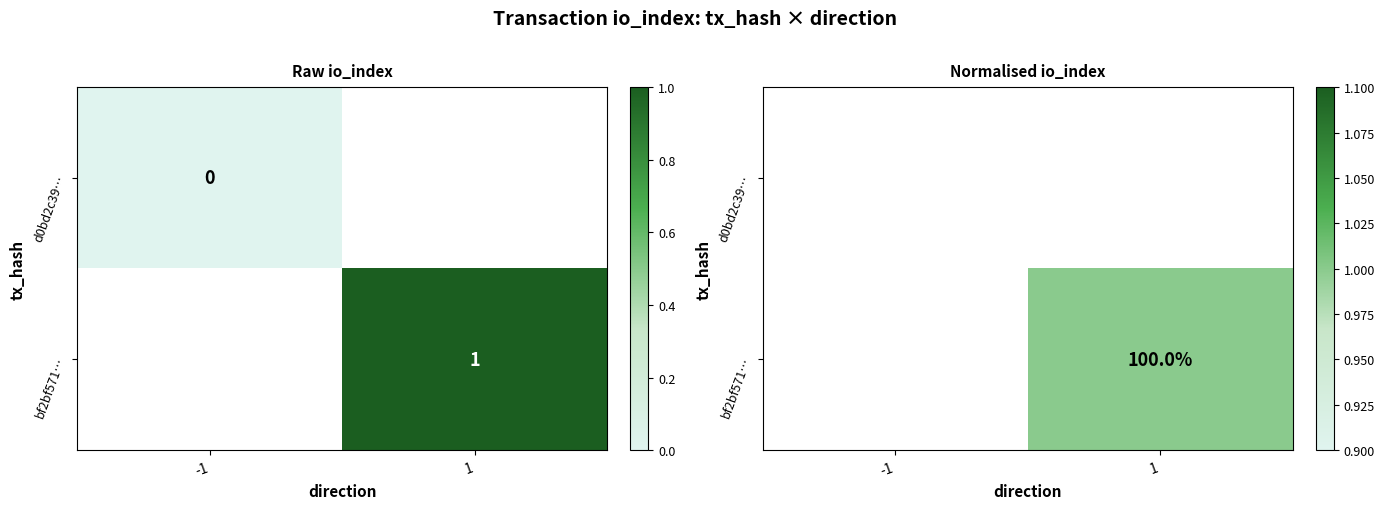

Count the number of data series in this chart.

2